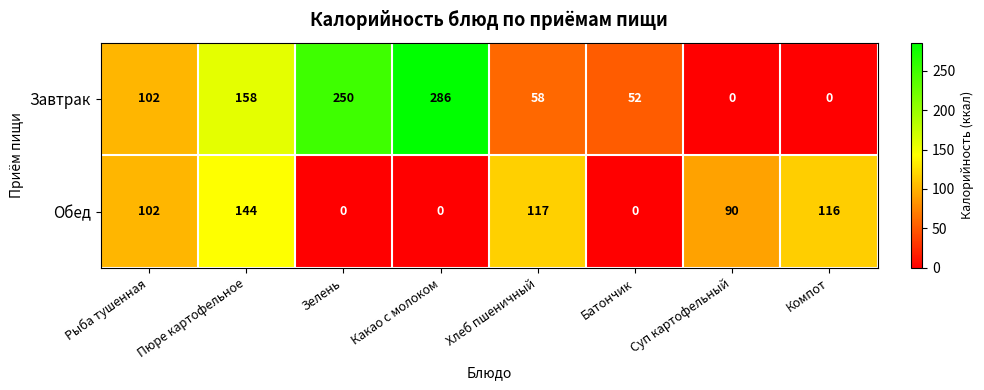

At Батончик, list the series in order from largest to smallest.

Завтрак, Обед